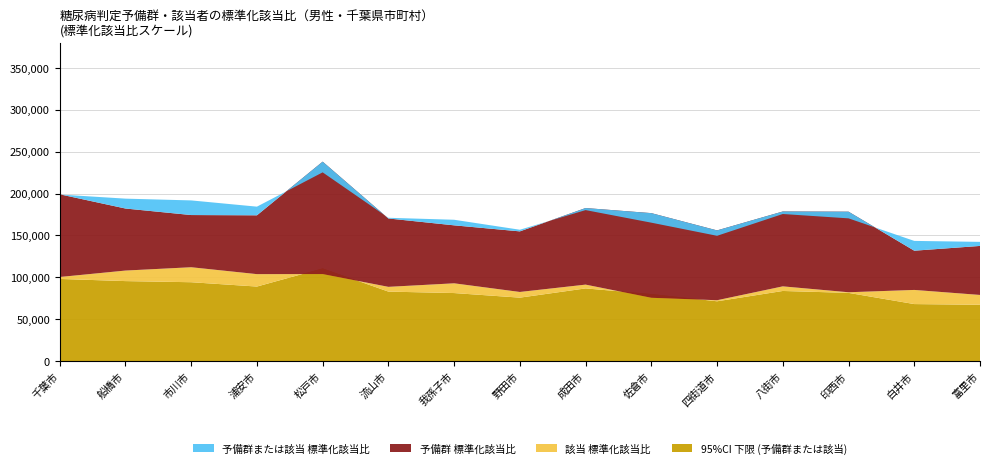

Reading left to right, transcribe all the data shown in this chart.

予備群または該当 標準化該当比: 千葉市=100.7	船橋市=98.3	市川市=97.5	浦安市=95.3	松戸市=114.6	流山市=88.0	我孫子市=87.4	野田市=81.0	成田市=93.4	佐倉市=85.1	四街道市=78.1	八街市=91.8	印西市=88.8	白井市=75.3	富里市=75.0
予備群 標準化該当比: 千葉市=100.9	船橋市=86.5	市川市=80.1	浦安市=85.0	松戸市=127.3	流山市=87.2	我孫子市=80.8	野田市=79.0	成田市=95.8	佐倉市=96.5	四街道市=84.5	八街市=94.8	印西市=96.8	白井市=63.6	富里市=70.2
該当 標準化該当比: 千葉市=100.4	船橋市=108.1	市川市=112.1	浦安市=103.9	松戸市=103.9	流山市=88.7	我孫子市=92.9	野田市=82.6	成田市=91.4	佐倉市=75.7	四街道市=72.7	八街市=89.3	印西市=82.2	白井市=85.0	富里市=79.0
95%CI 下限 (予備群または該当): 千葉市=98.1	船橋市=95.6	市川市=94.2	浦安市=89.1	松戸市=110.7	流山市=83.0	我孫子市=81.3	野田市=75.8	成田市=86.8	佐倉市=80.1	四街道市=71.5	八街市=83.8	印西市=81.5	白井市=68.2	富里市=67.3